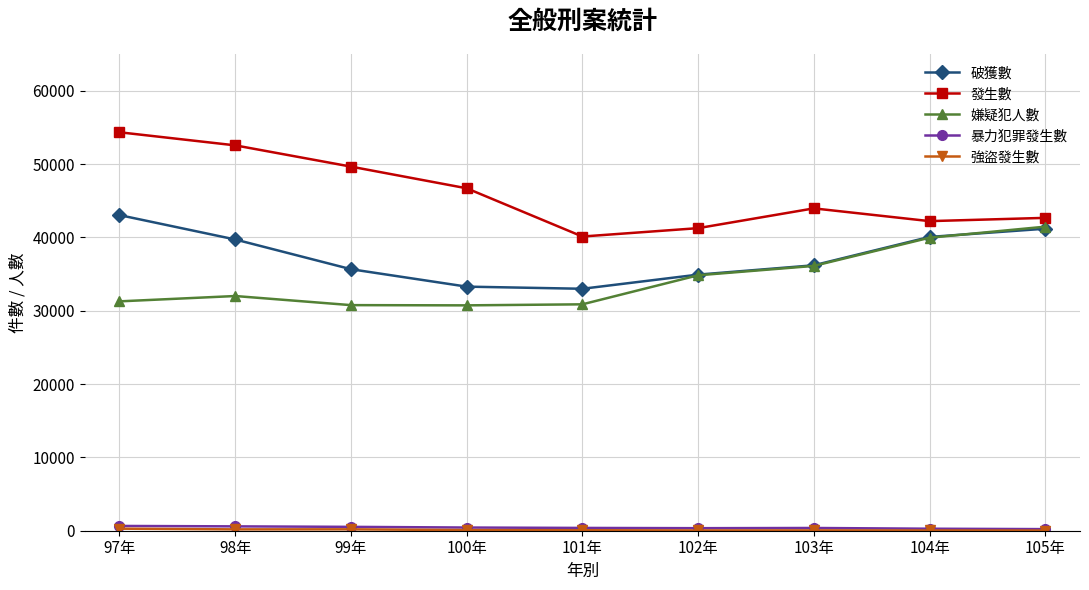

What is the label of the 5th point from the left?

101年